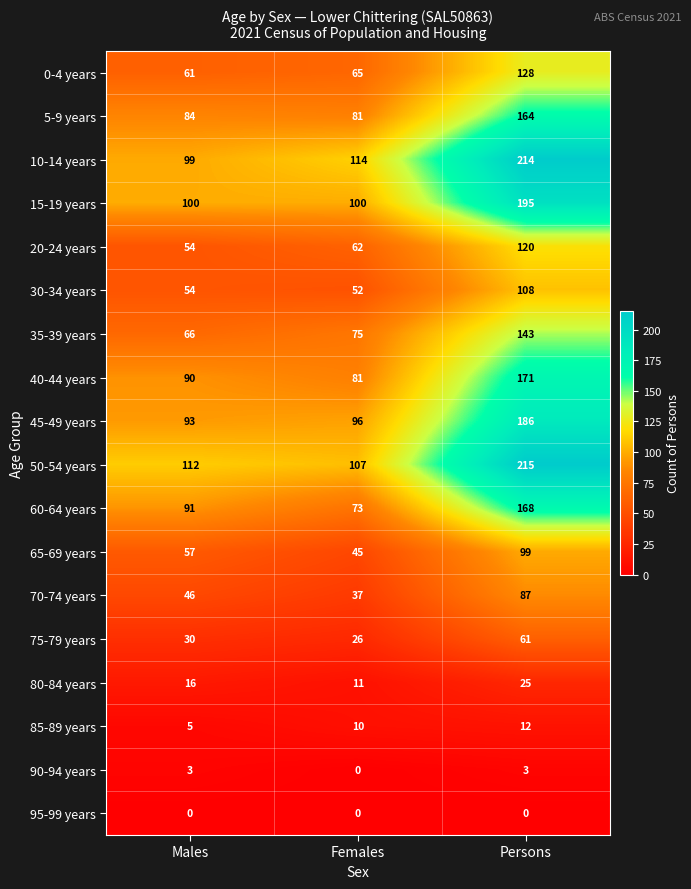

Between Females and Persons, which series saw the biggest shift?

50-54 years